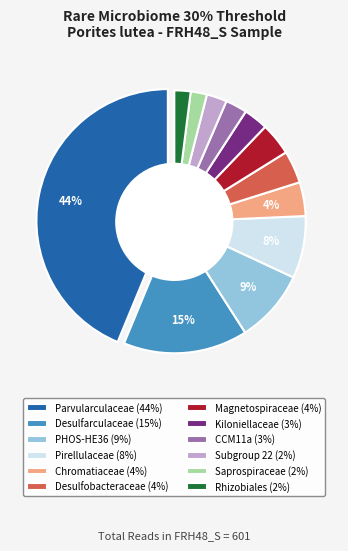

To the nearest percent, what is the difference between the largest and smallest slice percentages?

42%